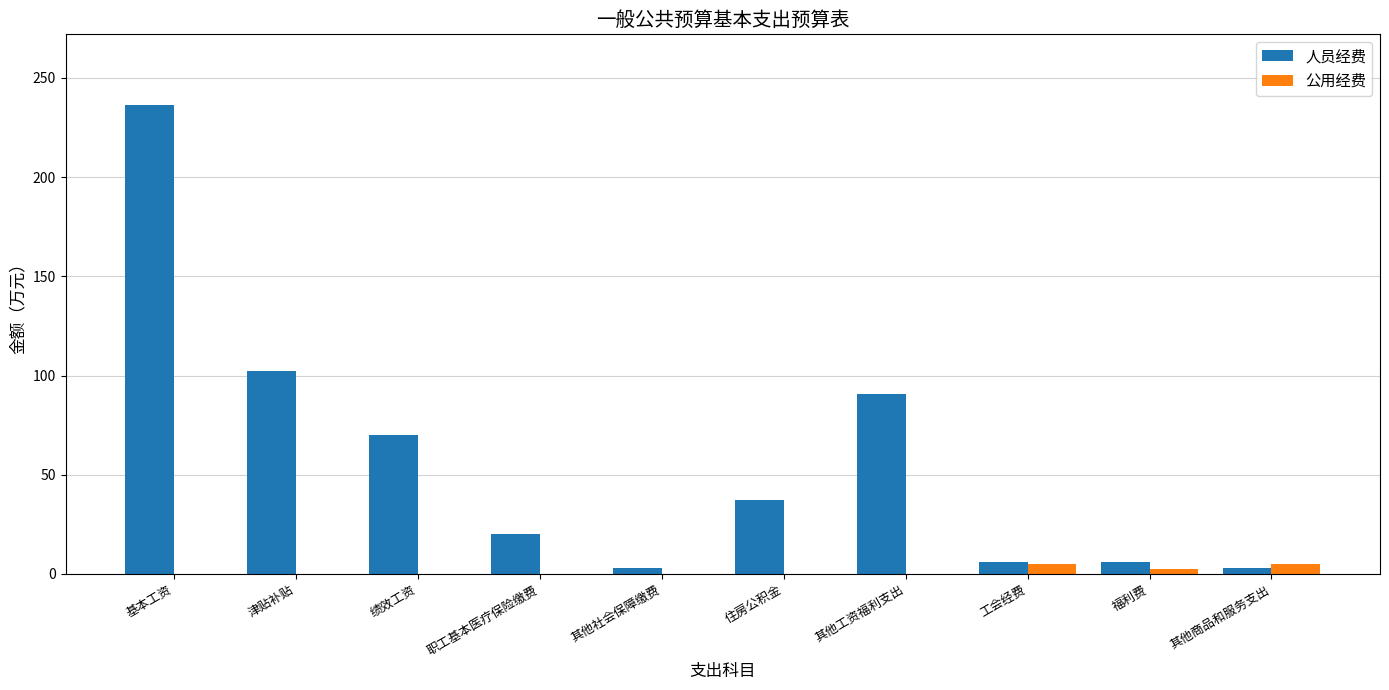

How many values in the 公用经费 series exceed 0?

3